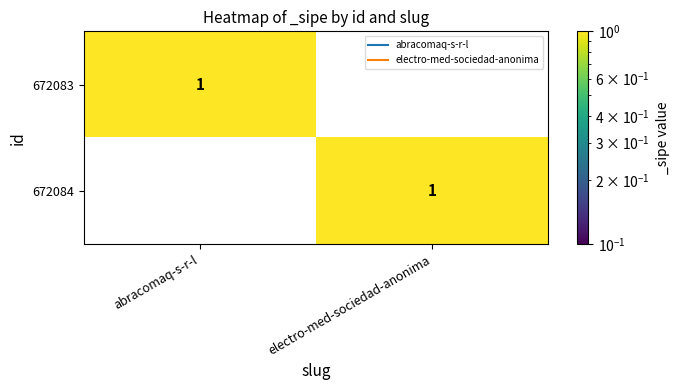

List the labels in order of 672084 value, smallest first.

abracomaq-s-r-l, electro-med-sociedad-anonima